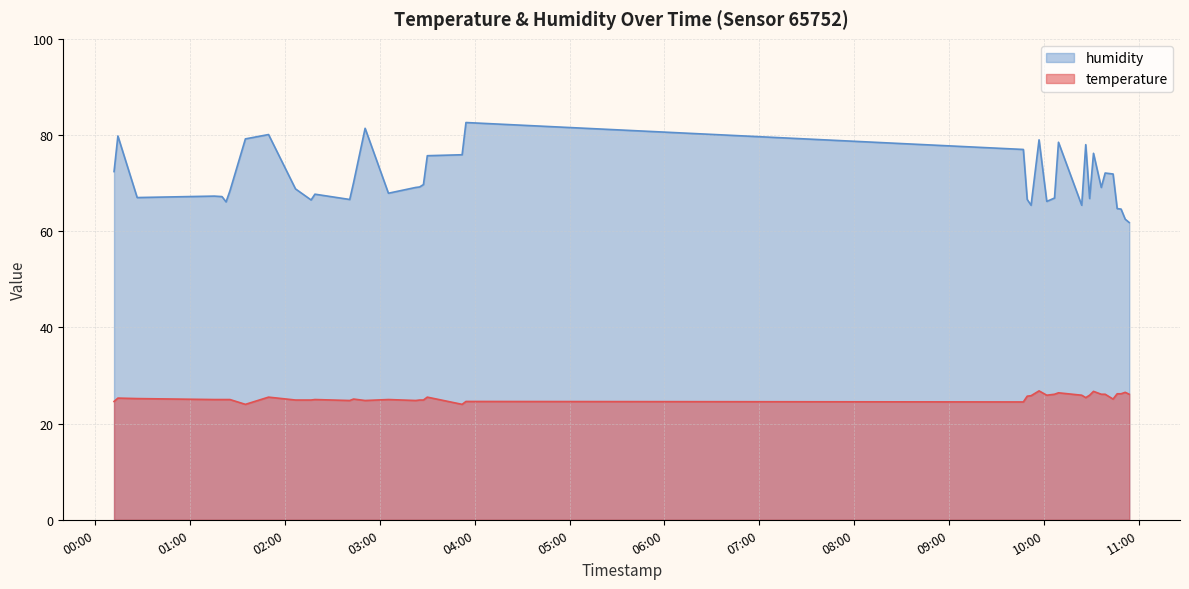

At how many categories does at least one series exceed 43?

40